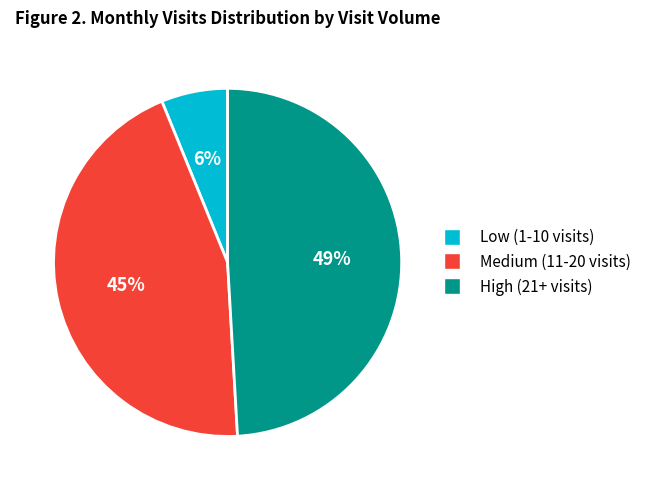

To the nearest percent, what is the difference between the largest and smallest slice percentages?

43%